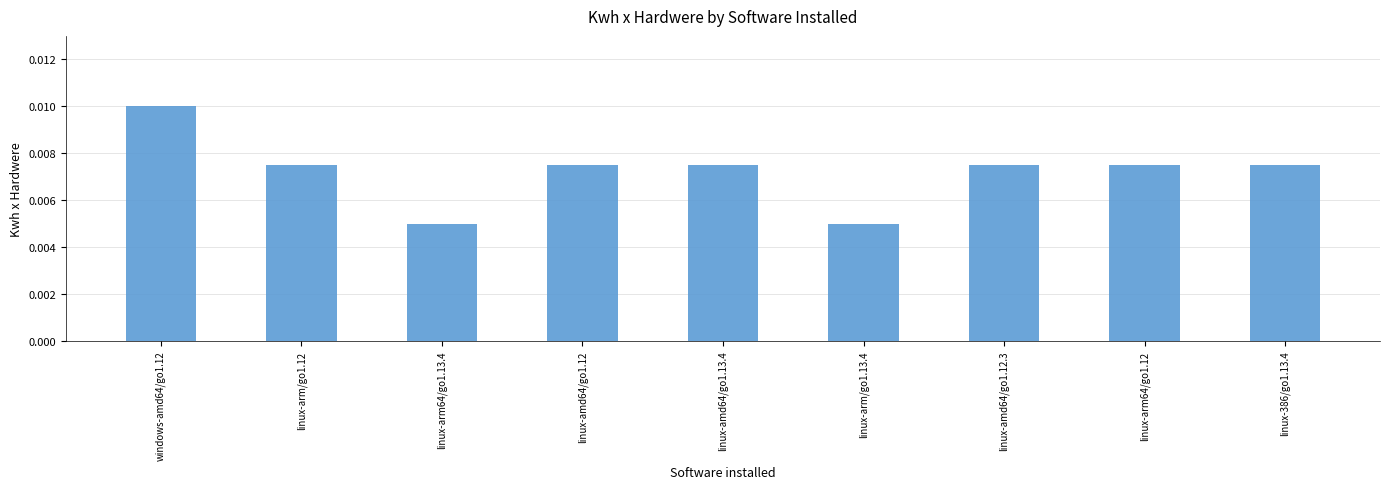

At which category does the chart reach its peak across all series?

windows-amd64/go1.12